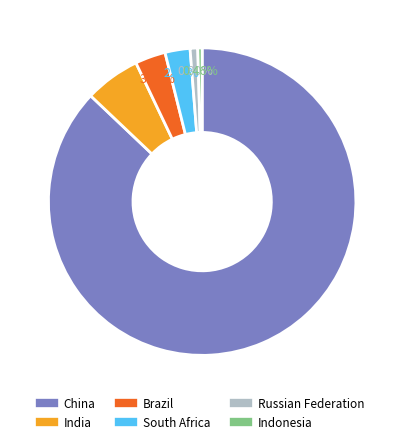

Approximately how many times larger is the value at Indonesia compared to Russian Federation?

0.6